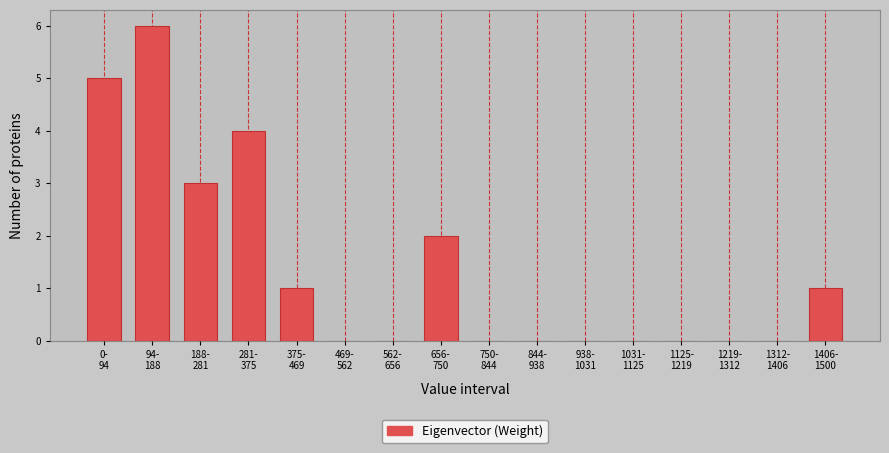

What is the greatest value displayed?

6